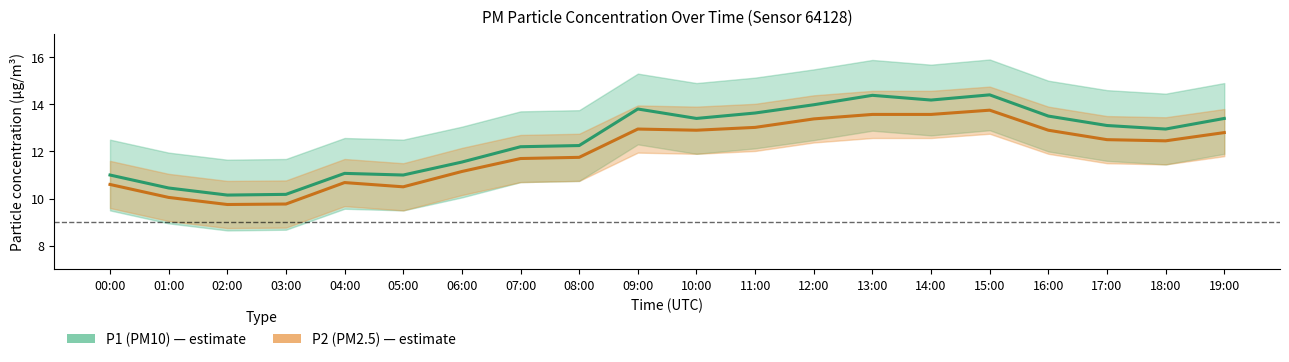

Rank the series by their maximum value, from highest to lowest.

P1 (PM10), P2 (PM2.5)